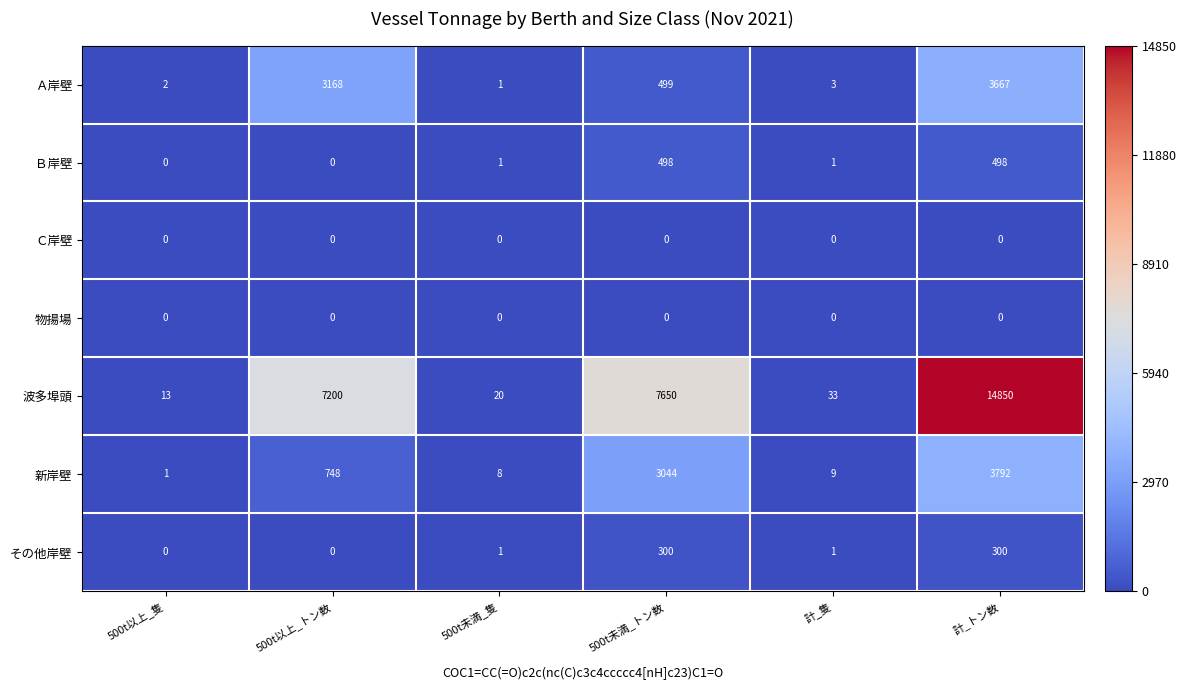

Read the 波多埠頭 value at 計_隻.

33